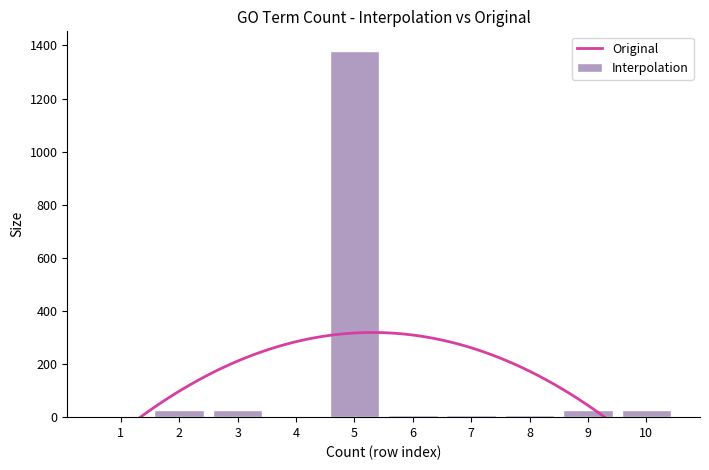

What is the smallest value displayed?

3